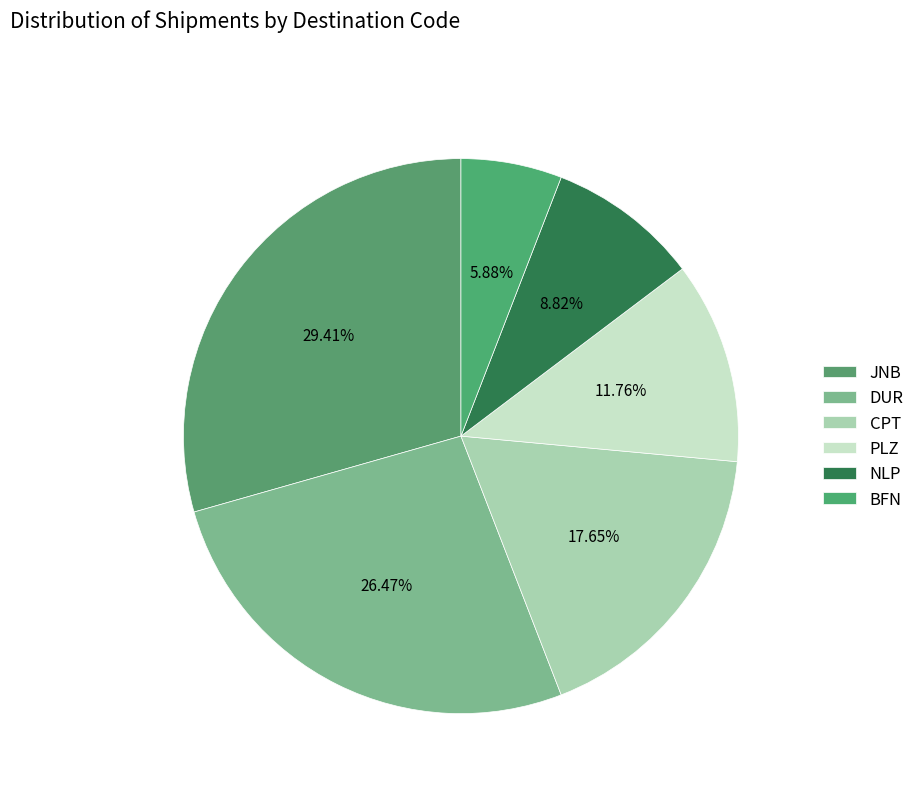

To the nearest percent, what is the average slice percentage?

17%